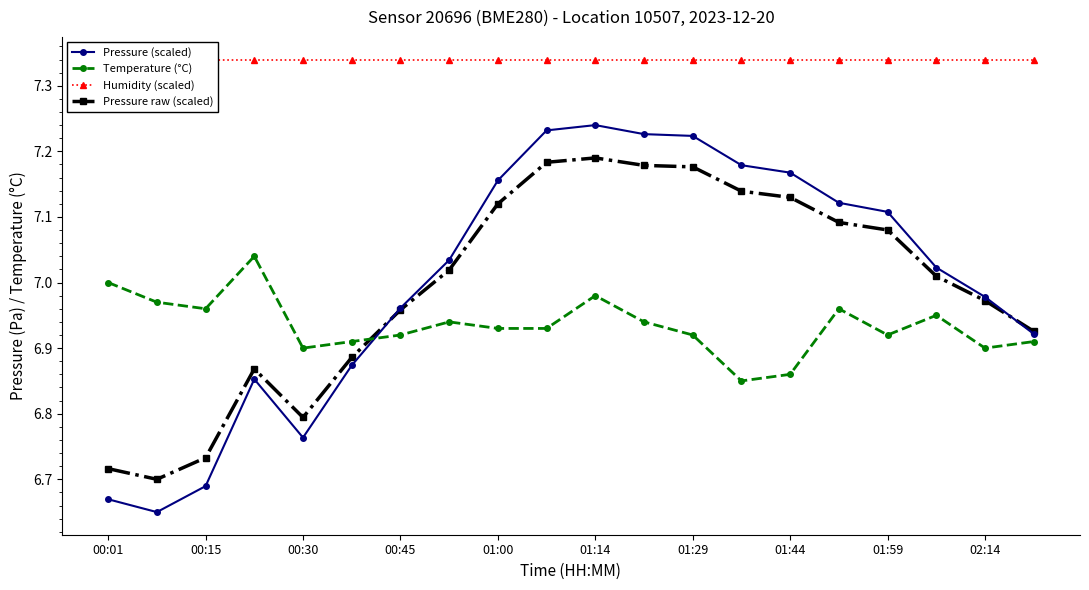

Is it true that Pressure raw (scaled) equals 2.5 at 01:59?

False